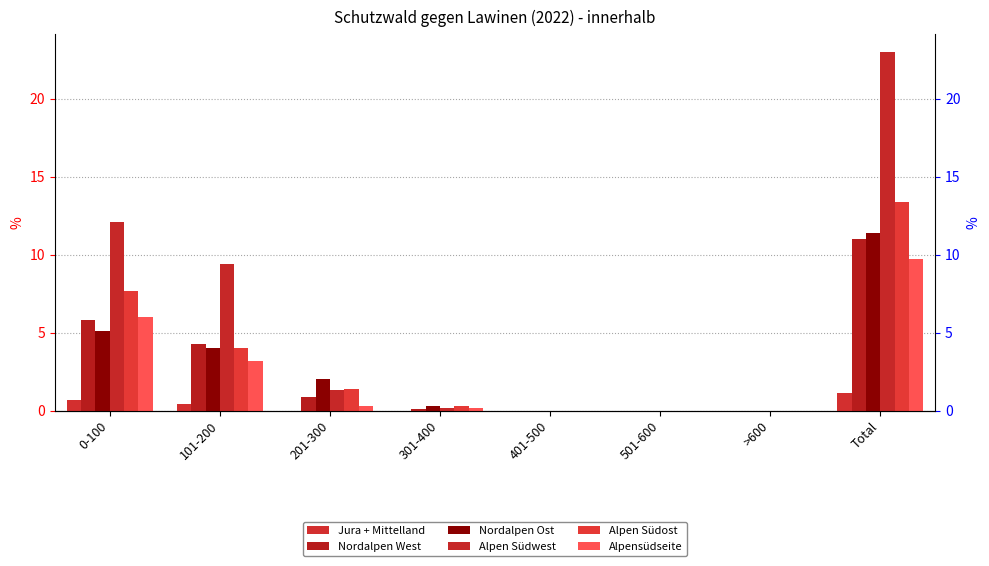

Are the bars grouped side by side (vs. stacked)?

Yes